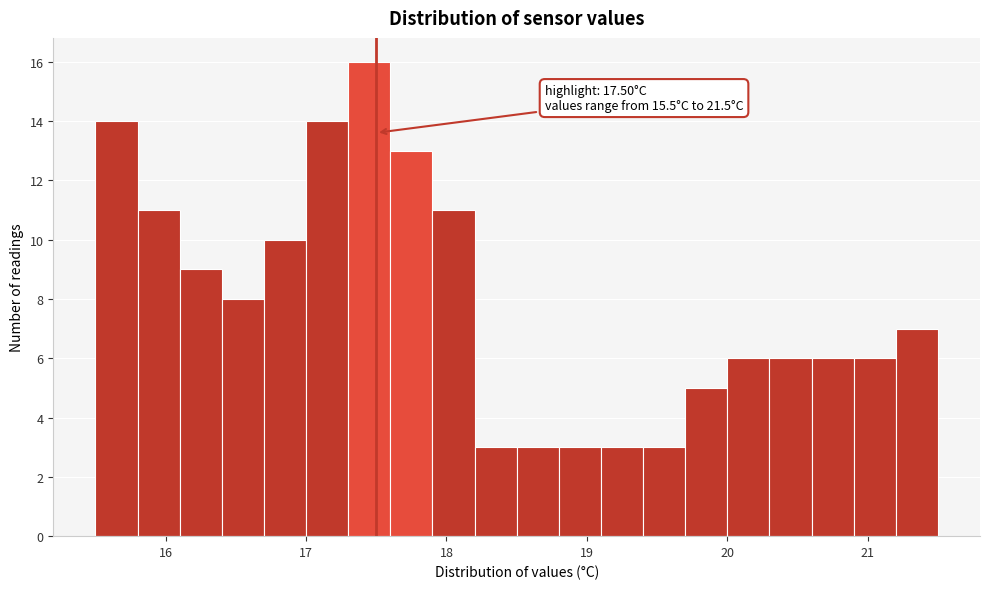

Read against the x-axis, roughly where is the centre of the tallest bar?

17.5